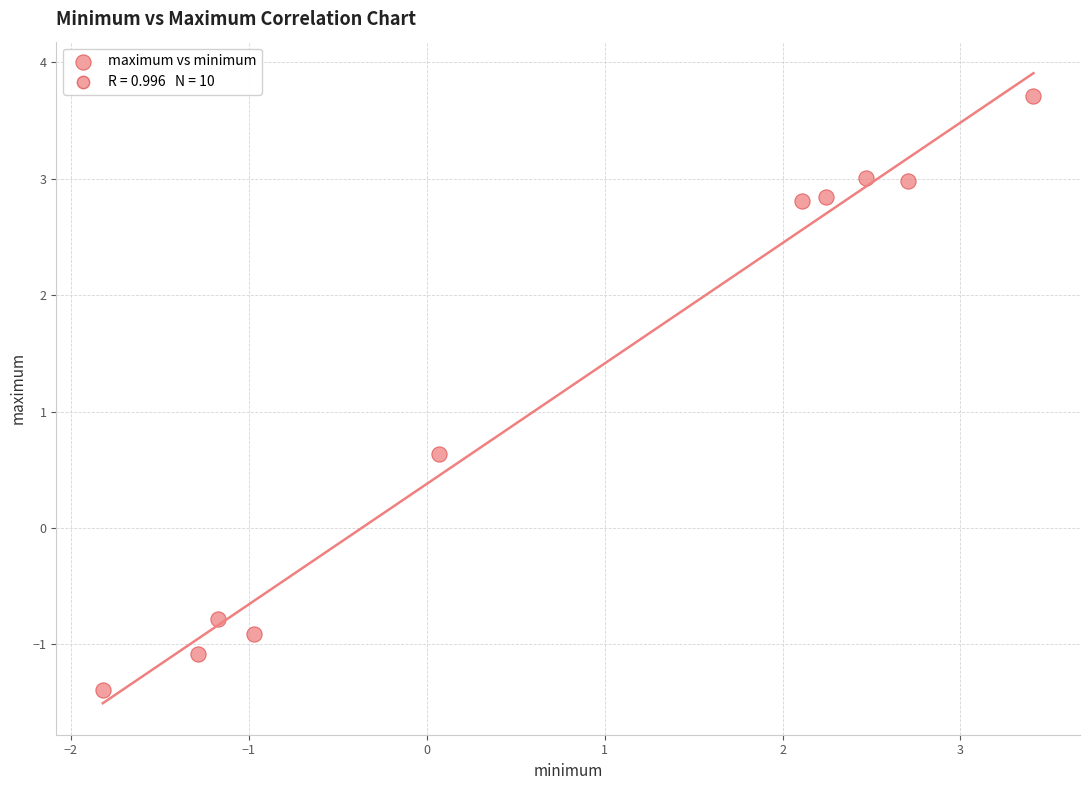

What Y value in the scatter plot is closest to 1?

0.6